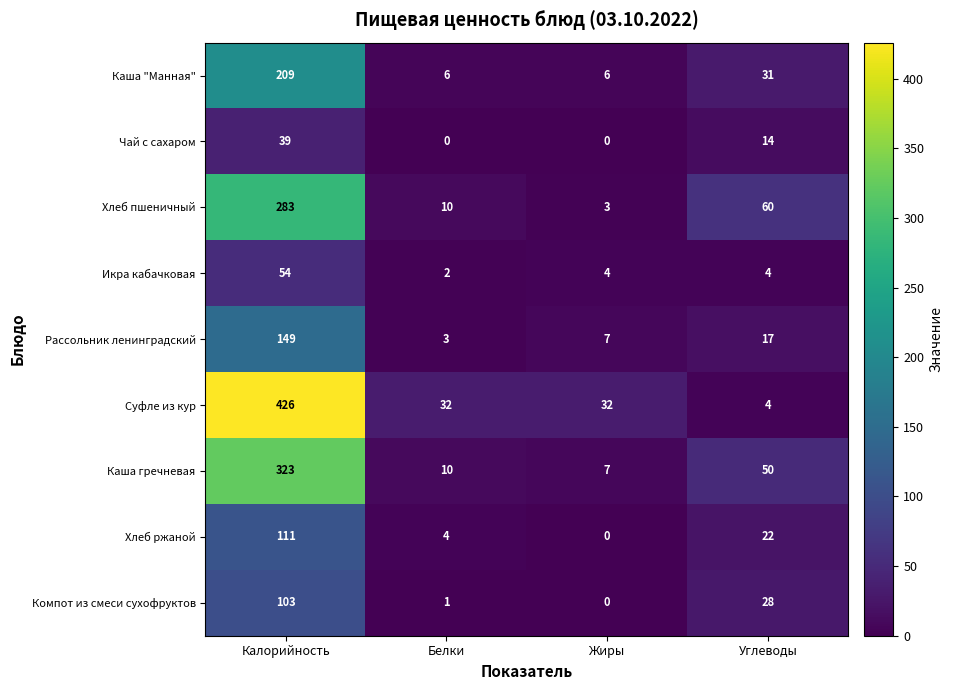

Which series changed the most between Калорийность and Углеводы?

Суфле из кур